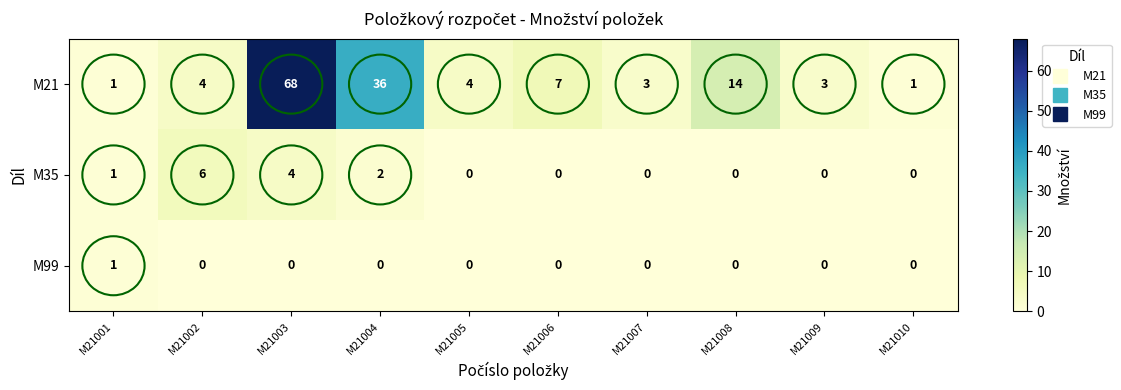

At which category is the sum across all series the highest?

M21003